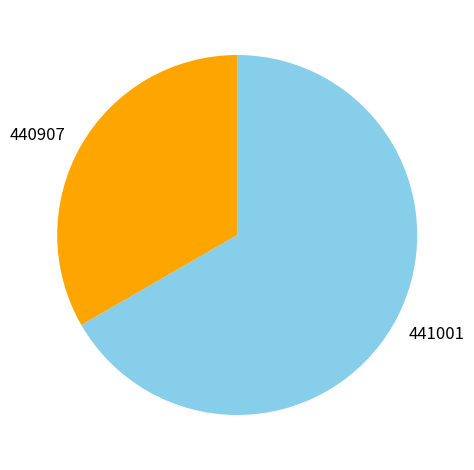

Is there any slice that represents more than half of the pie?

Yes